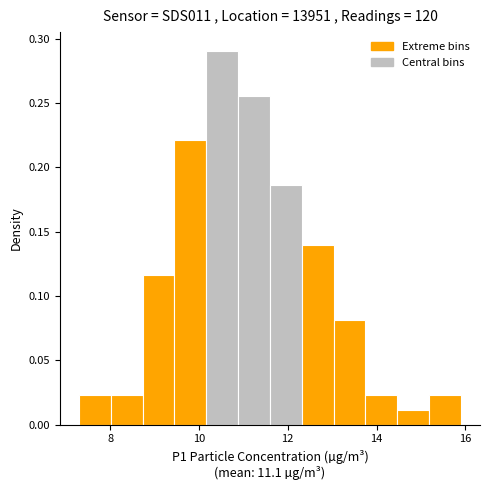

Read against the x-axis, roughly where is the centre of the tallest bar?

10.6